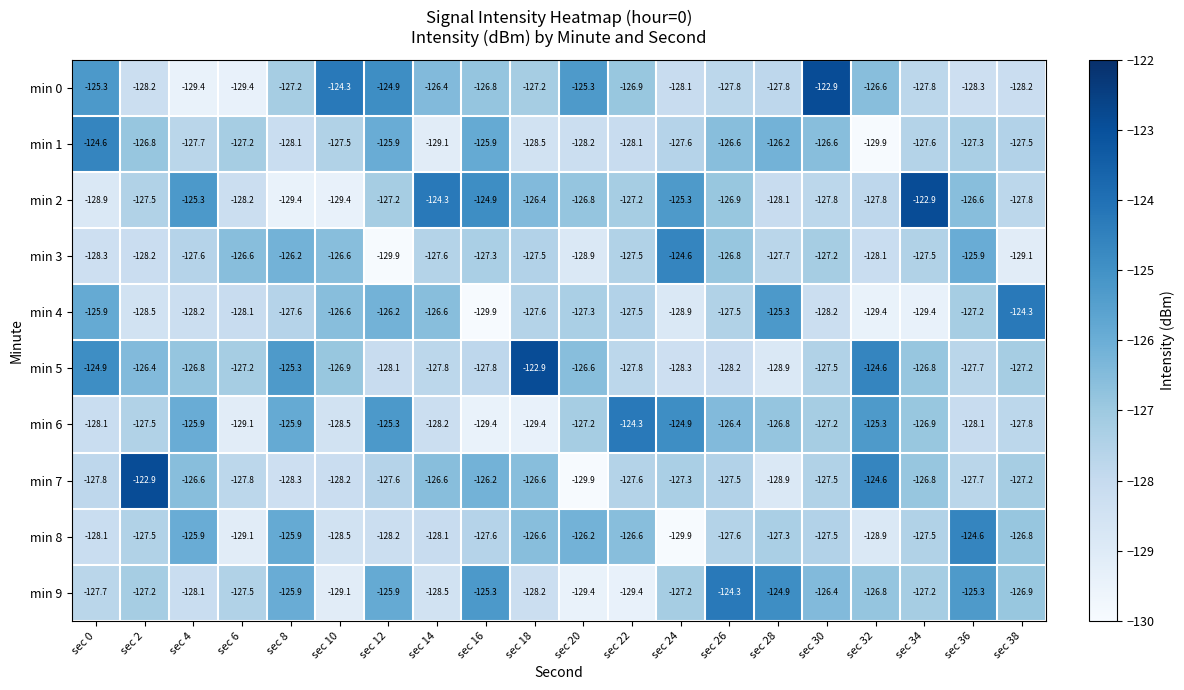

Is it true that min 9 equals -127.5 at sec 6?

True